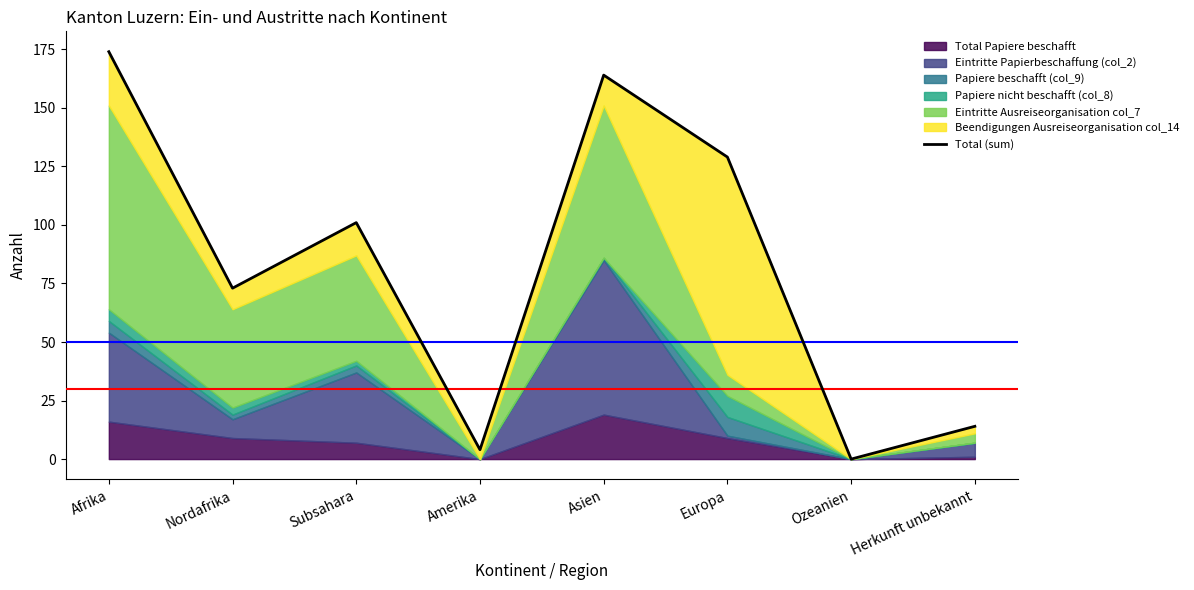

True or false: the data shows 50 at Nordafrika.

False